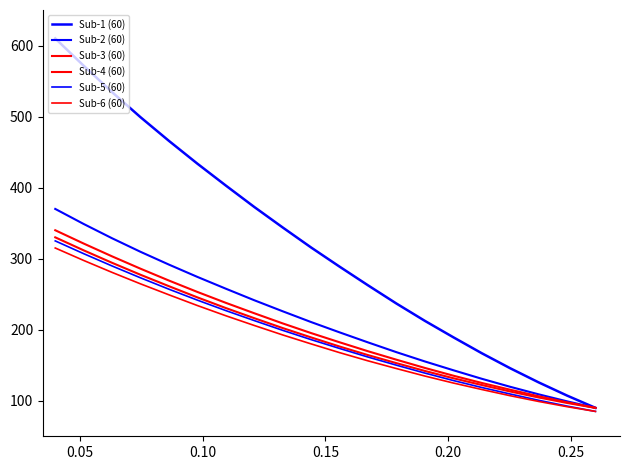

How many lines are shown in the chart?

6